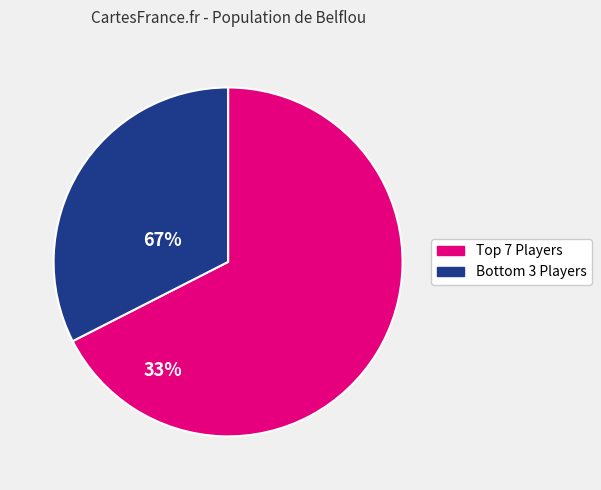

Is there a majority slice in this chart?

Yes